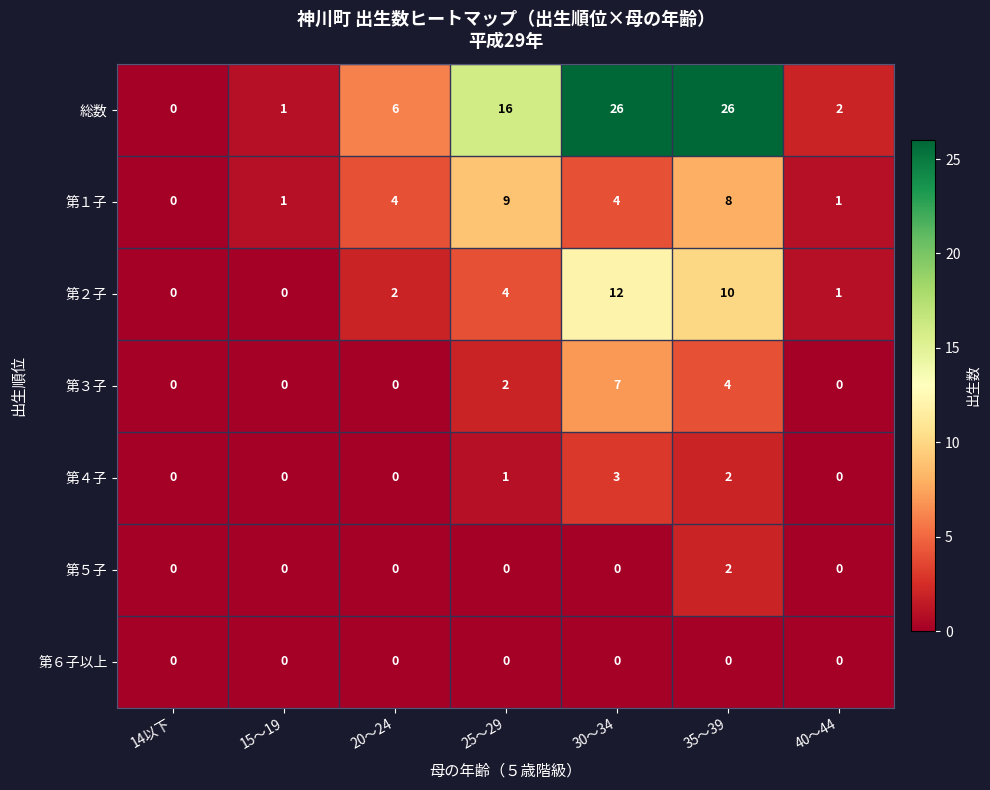

What is the maximum value for 総数?

26